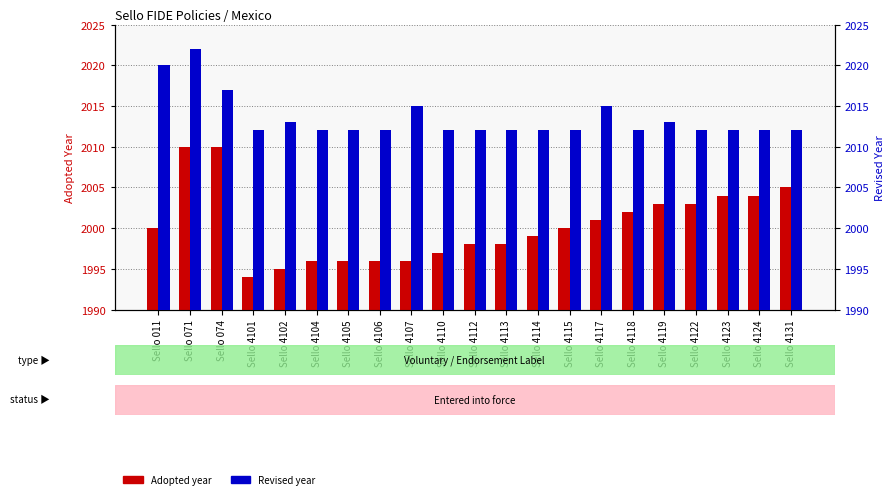

Which category has the highest value across all series?

Sello 071